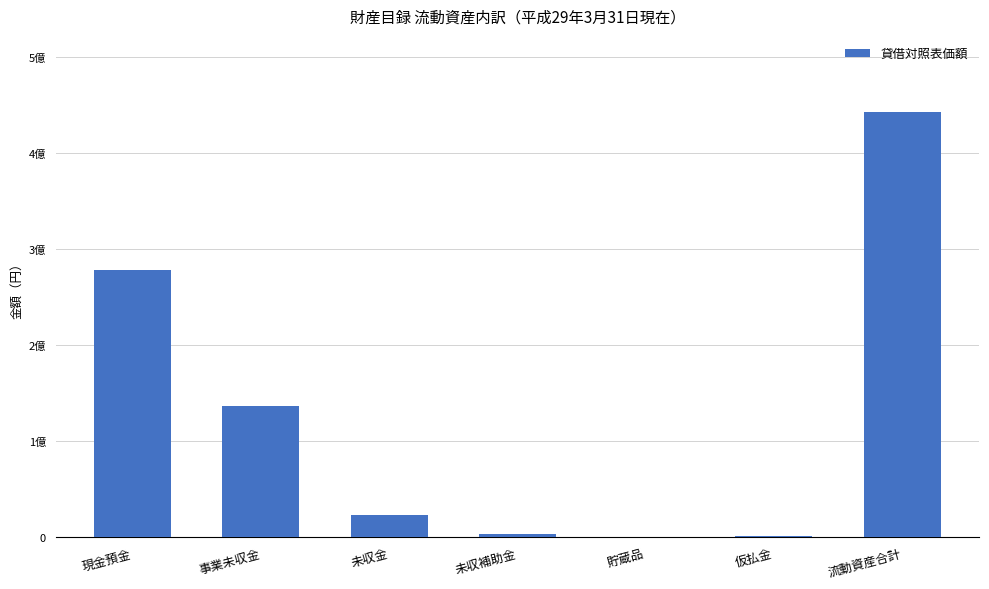

The value at 未収補助金 is 3000000. True or false?

True